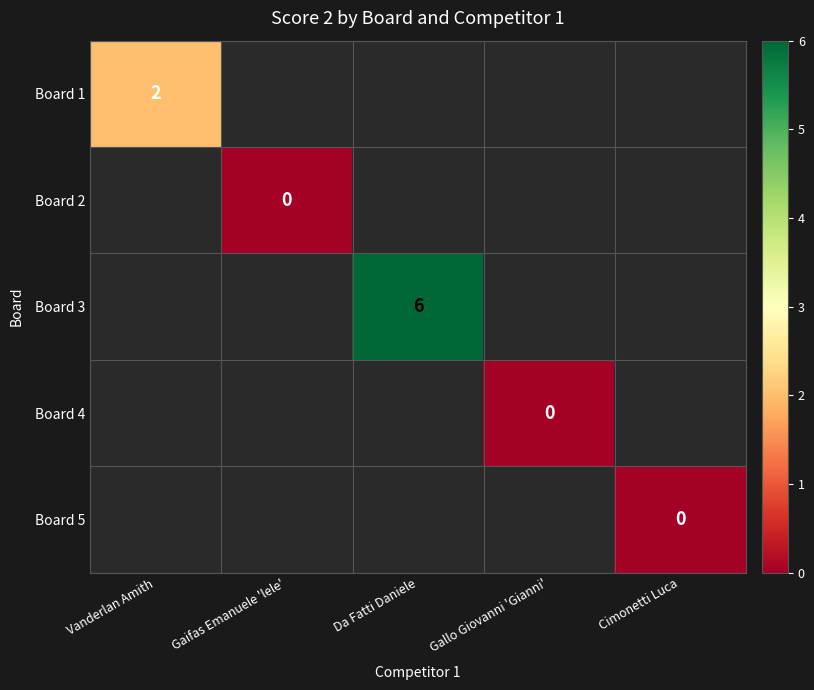

Is the value of Board 4 at Gallo Giovanni 'Gianni' greater than the value of Board 3 at Da Fatti Daniele?

No